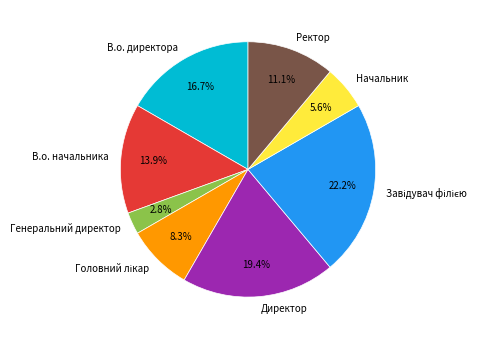

To the nearest percent, what portion does Директор represent?

19%